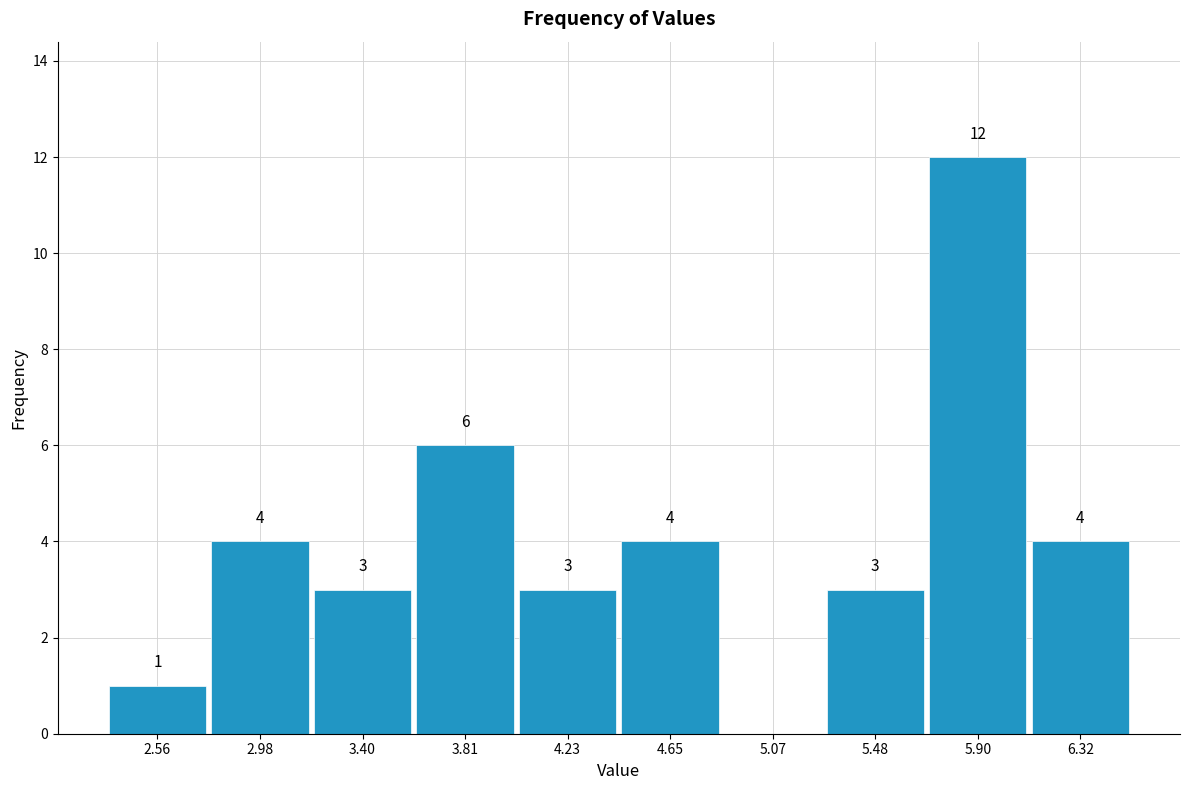

Which range on the x-axis has the tallest bar?

5.70 to 6.10